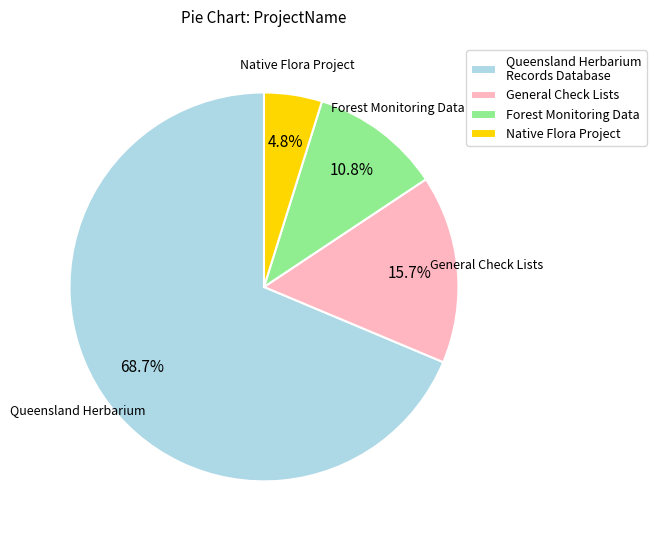

How many slices are in this pie chart?

4